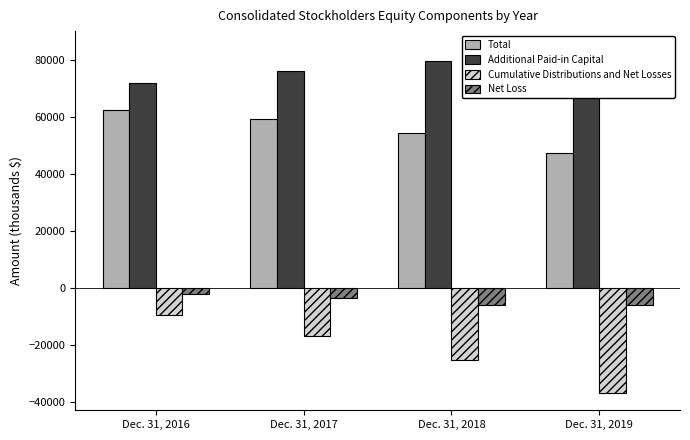

What is the total value across all series at Dec. 31, 2019?

88353